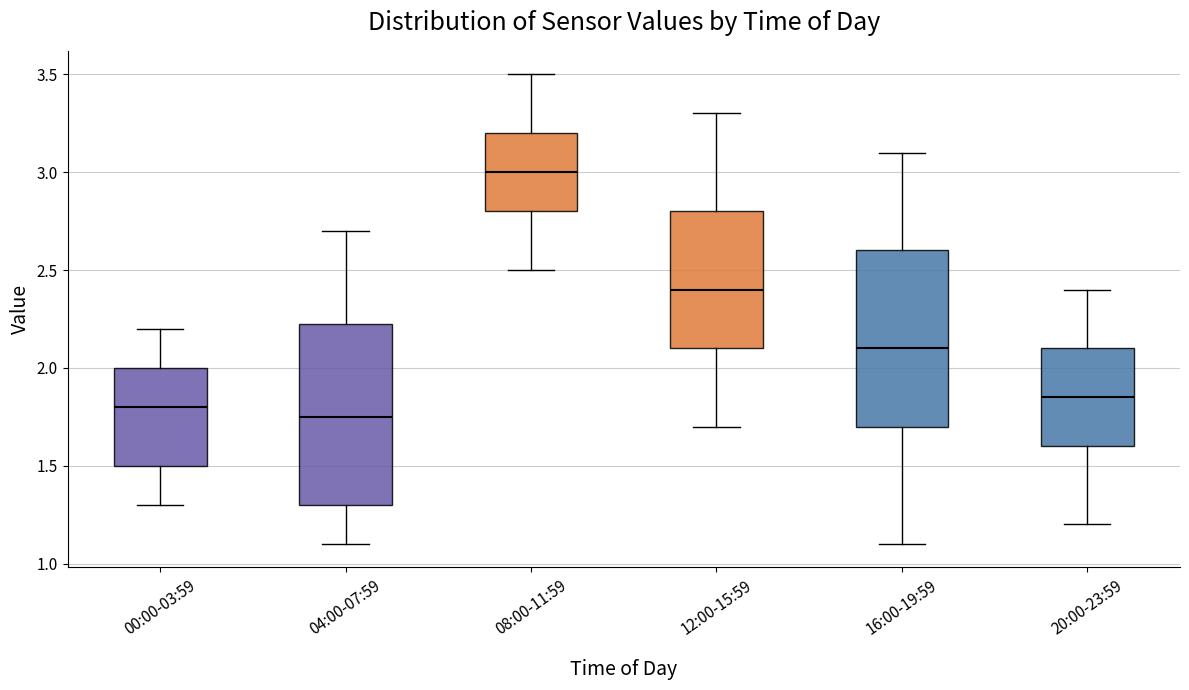

Where is the upper edge of the box for 08:00-11:59 on the y-axis? The values are not printed on the chart, so give them approximately, as read against the axis.

3.20